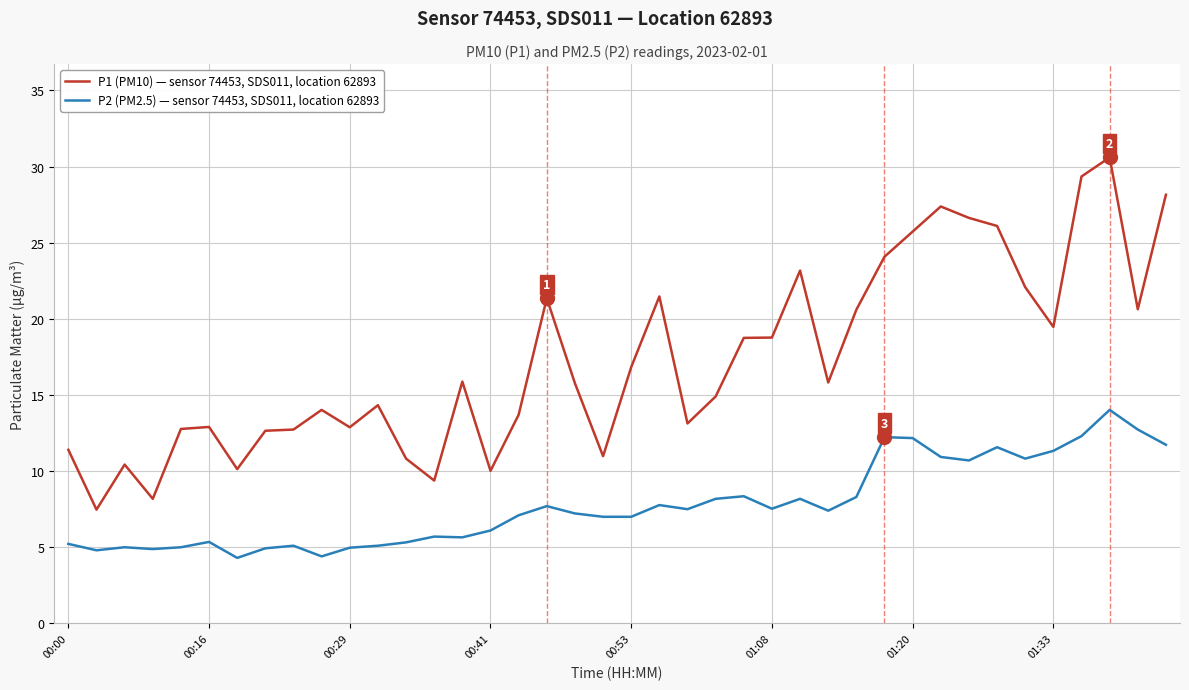

Which series has the largest range (max minus min)?

P1 (PM10) — sensor 74453, SDS011, location 62893